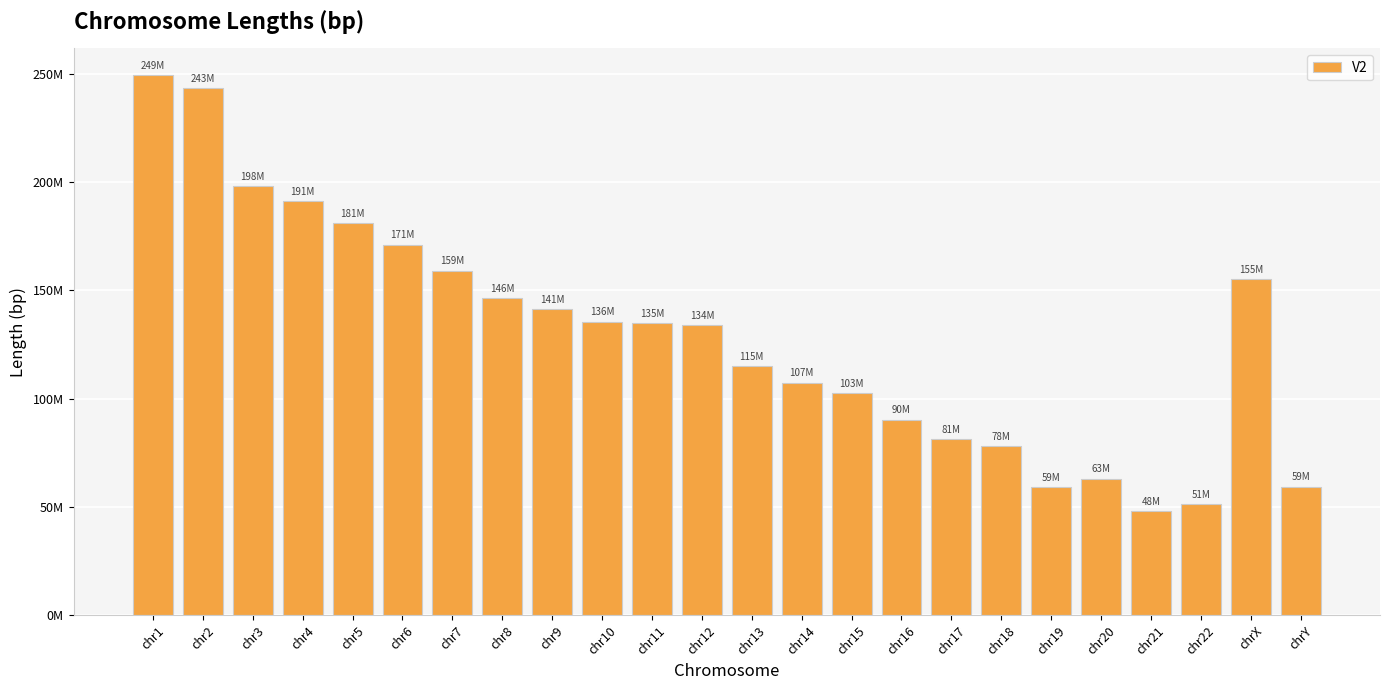

What is the label of the 11th bar from the right?

chr14